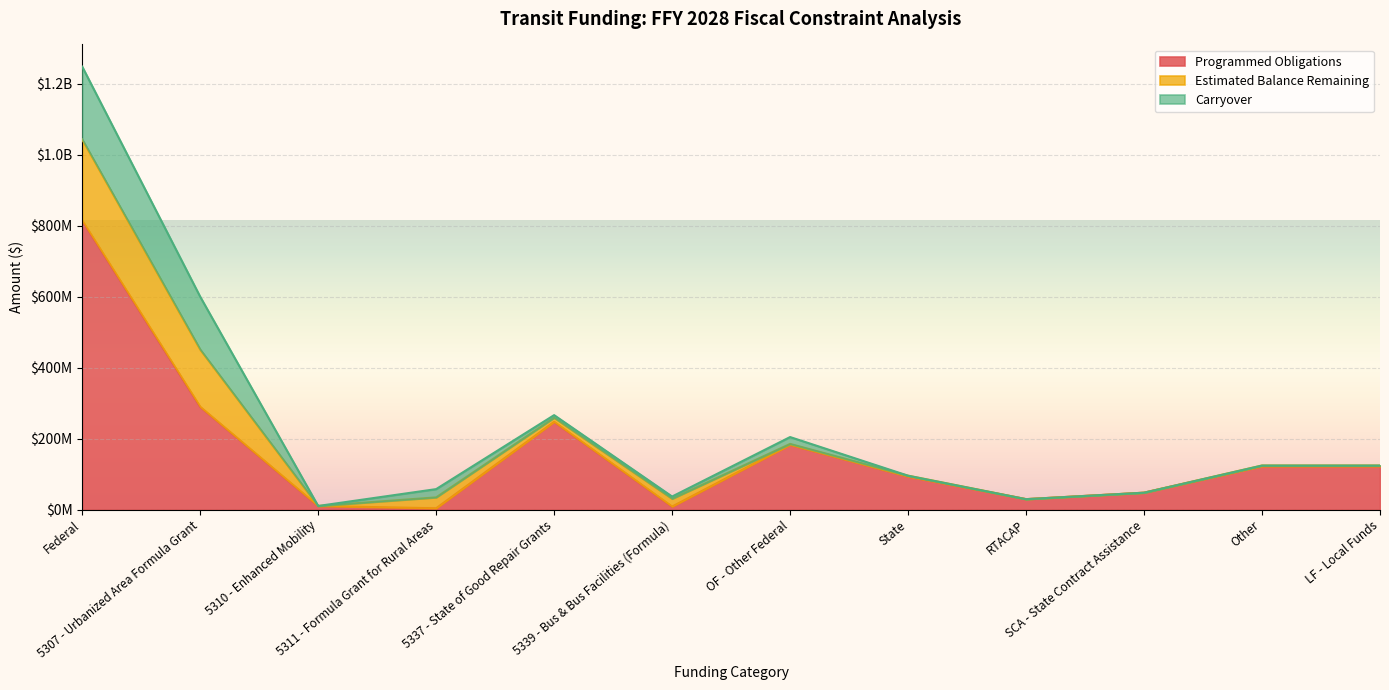

What is the maximum value shown in the chart?

814156607